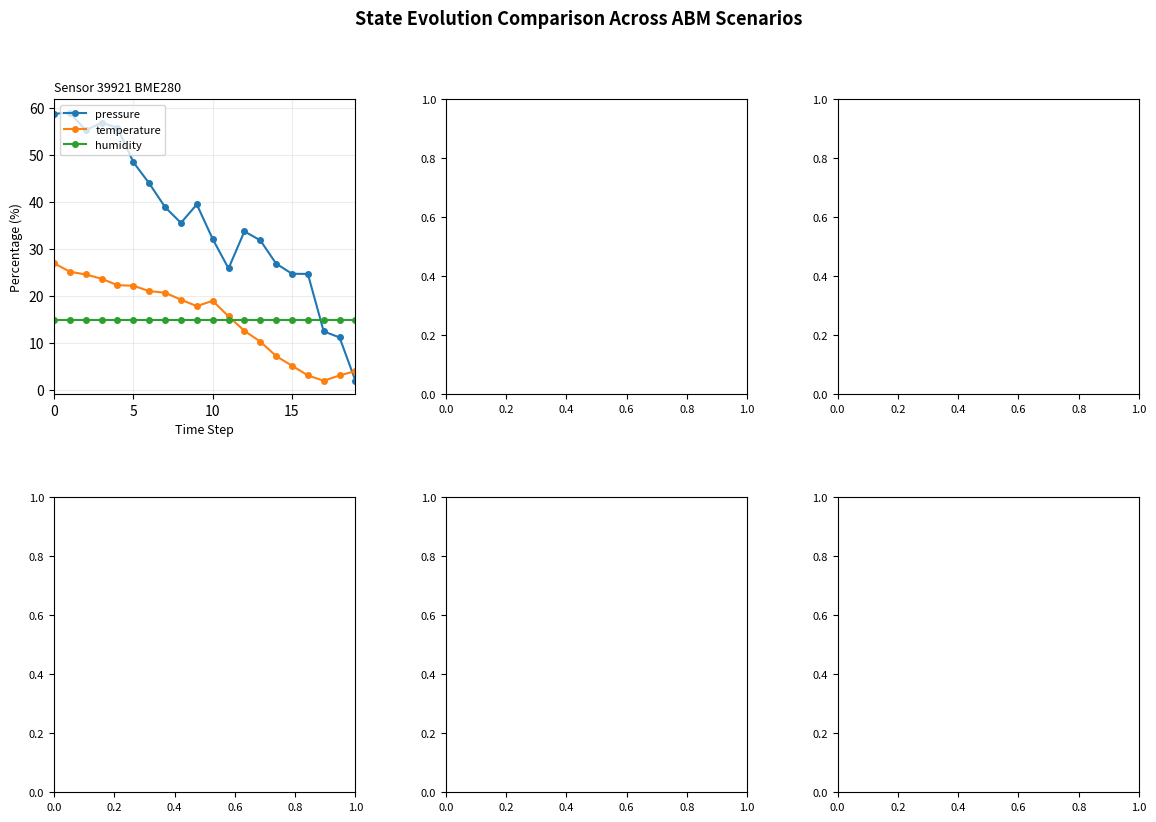

What is the sum of all pressure values?

717.9